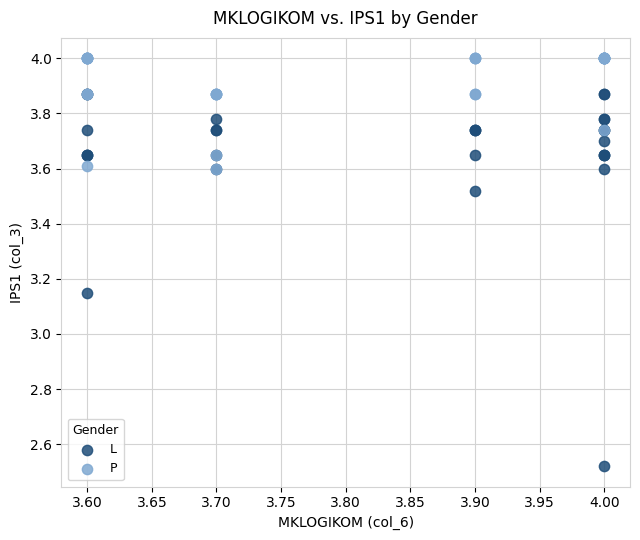

Which series contains the lowest Y value?

L